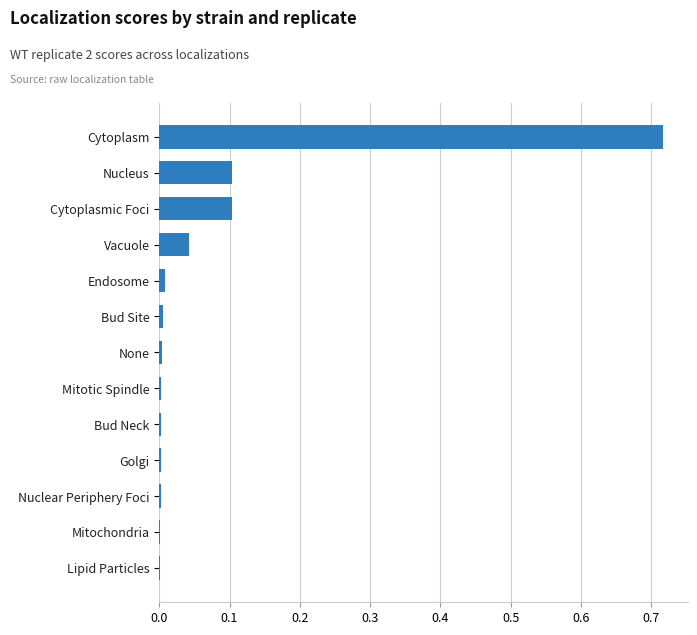

Are the bars horizontal?

Yes